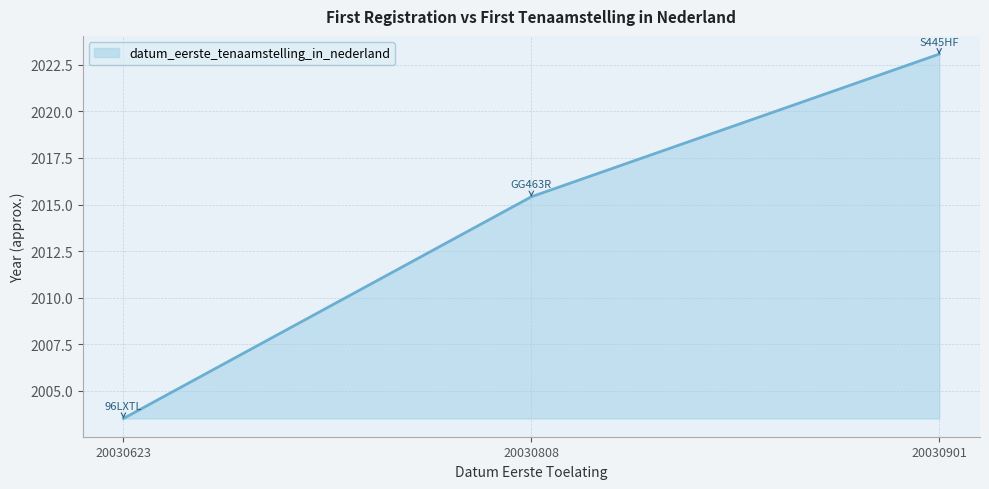

The chart shows a value of 568.4 at 20030623. True or false?

False